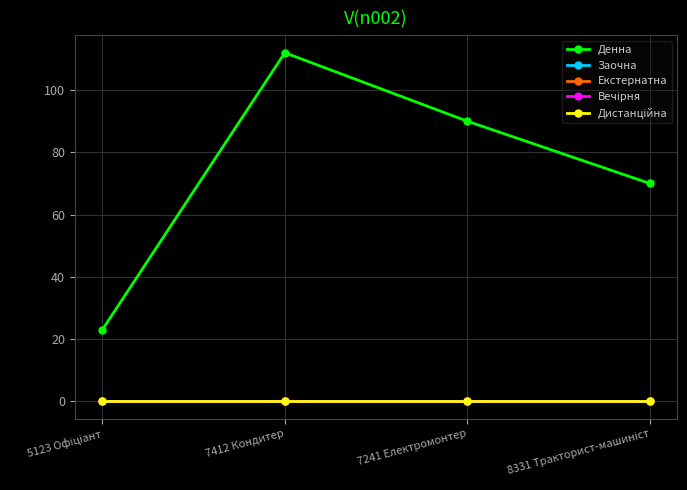

True or false: Денна and Заочна intersect in this chart.

False